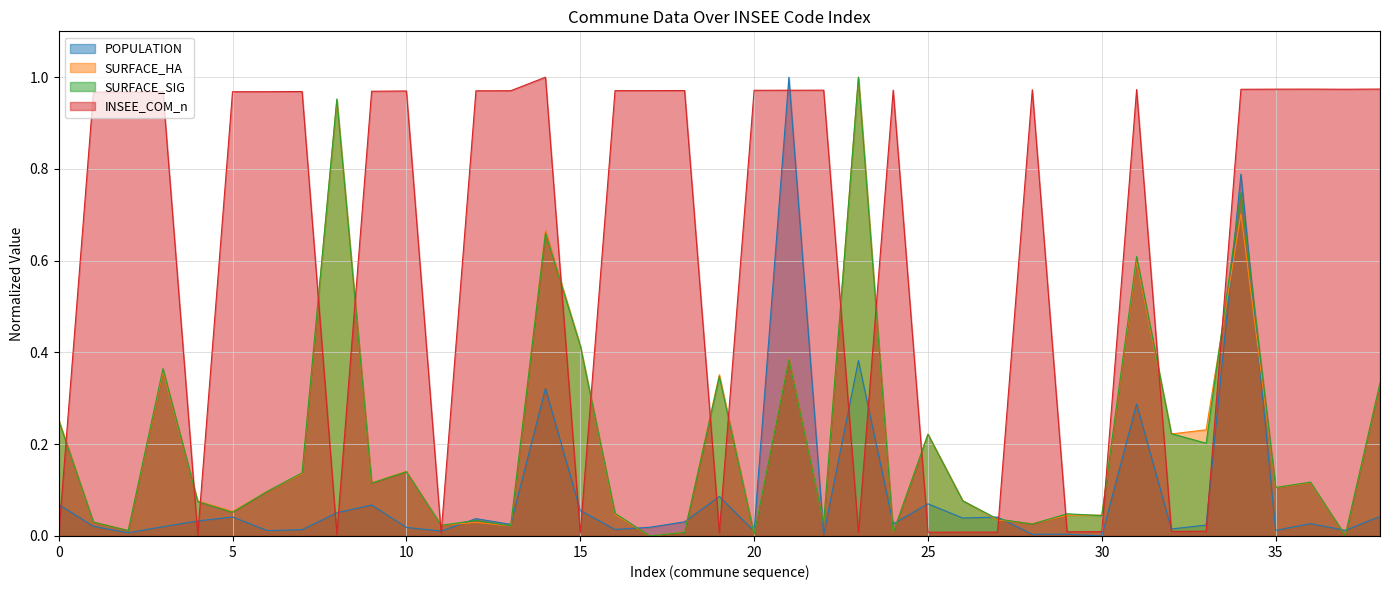

What is the difference between the maximum and minimum values in the SURFACE_SIG series?

1.0